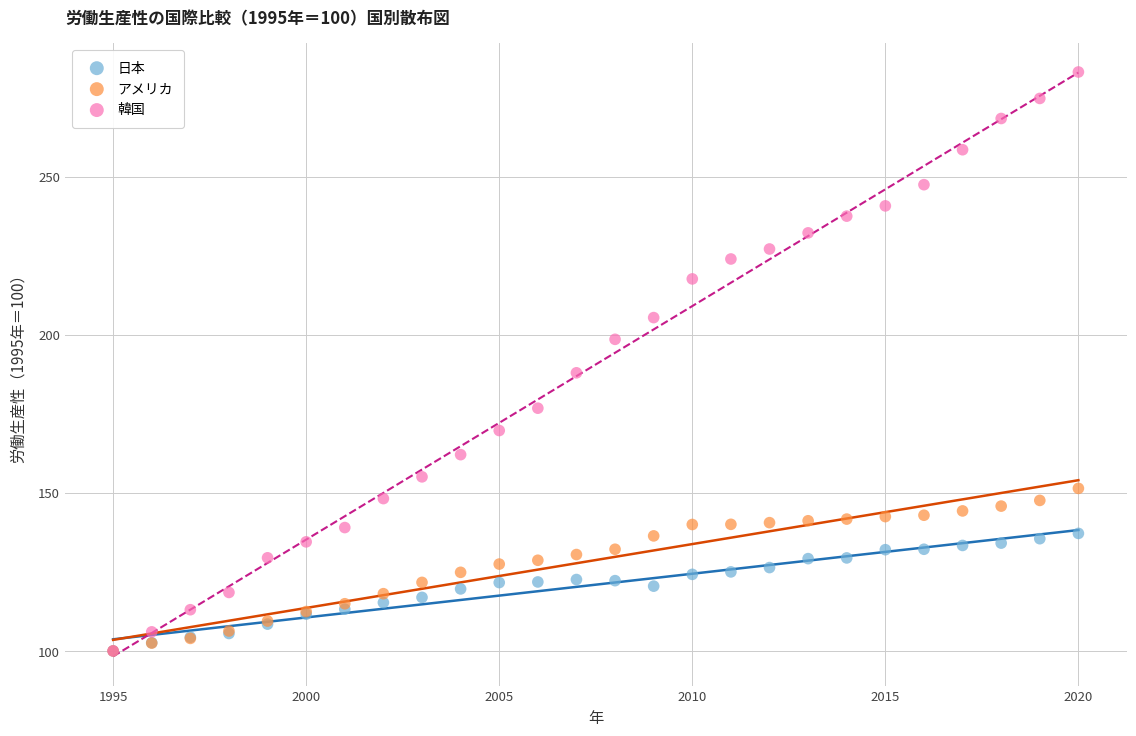

In the 韓国 series, what Y value is closest to 191?

187.9